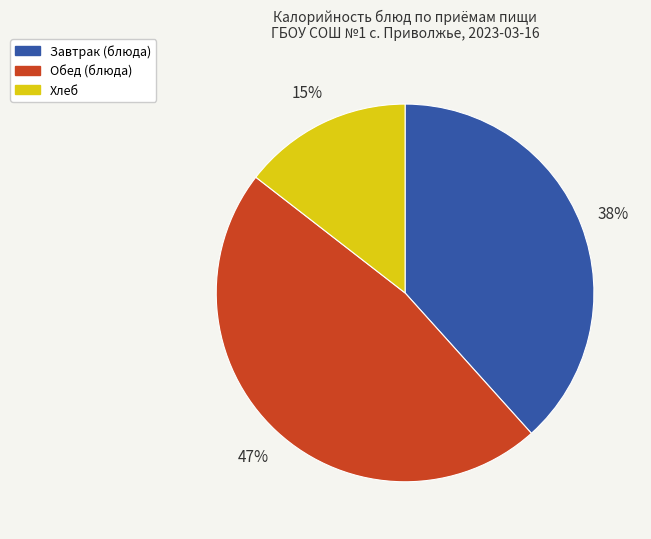

Combined, do Хлеб and Обед (блюда) account for over 50%?

Yes